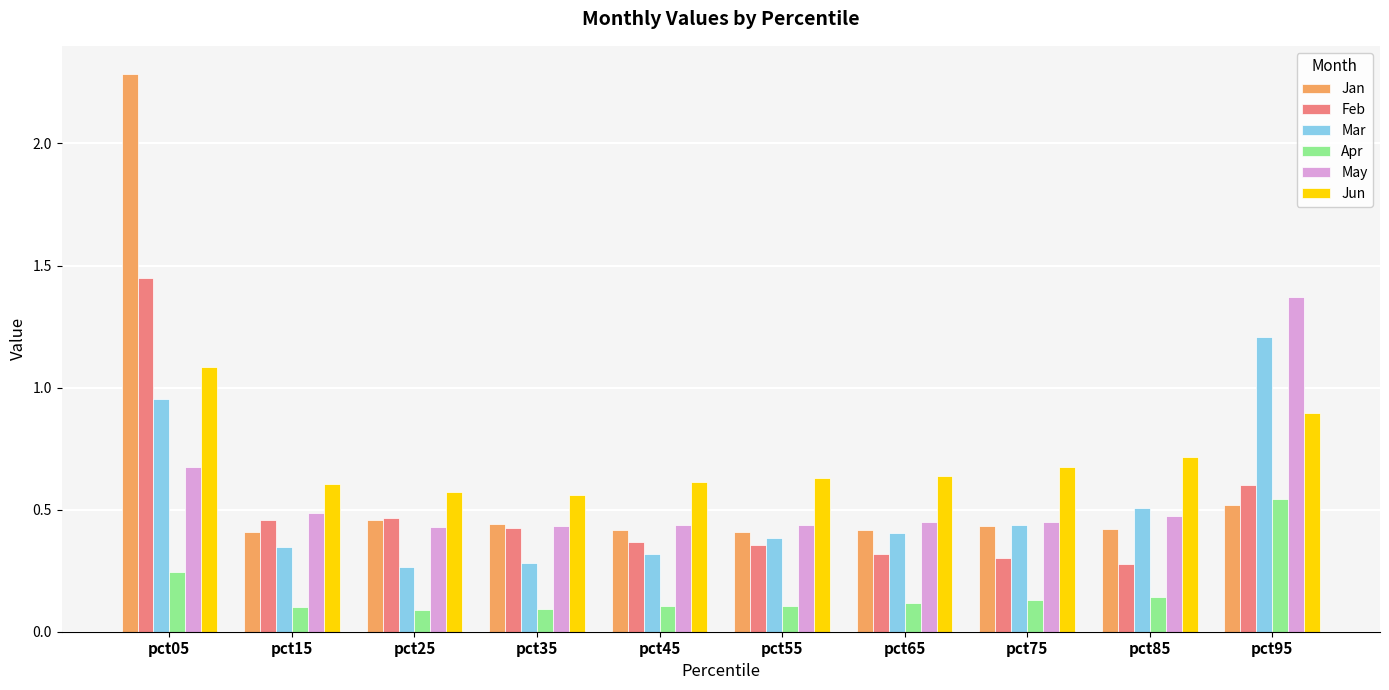

Count the Feb values in the range 0 to 1.

9